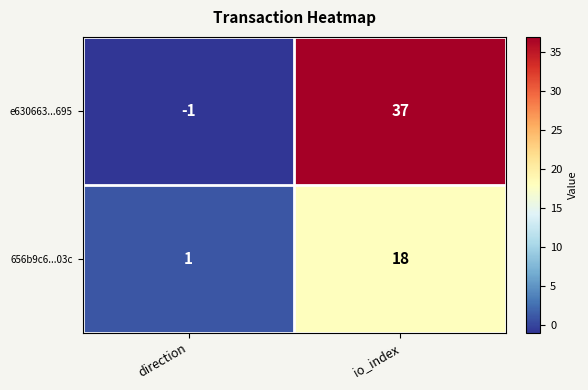

Between direction and io_index, which series saw the biggest shift?

e630663...695